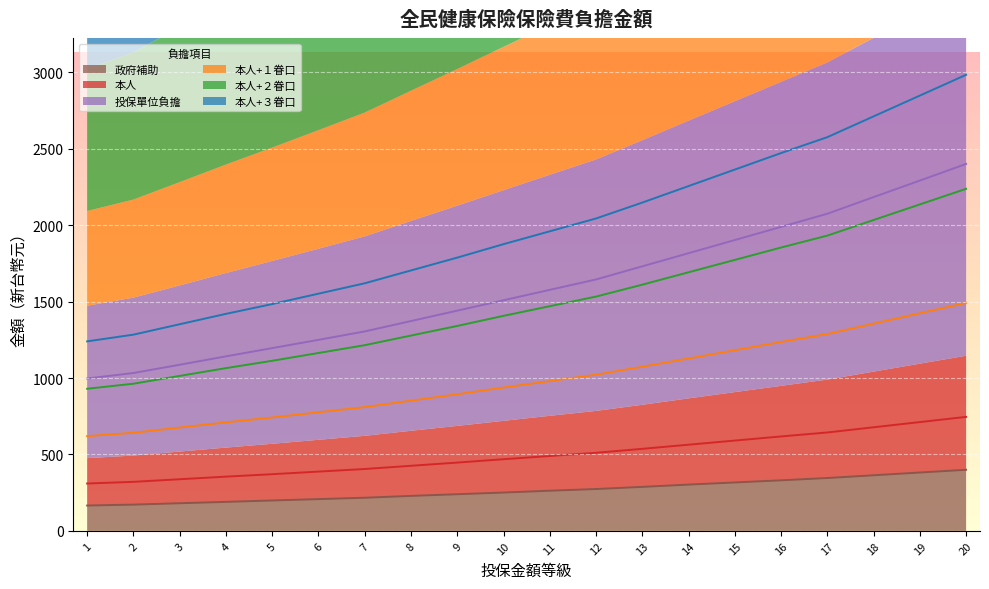

The value of 政府補助 at 18 is 364. True or false?

True